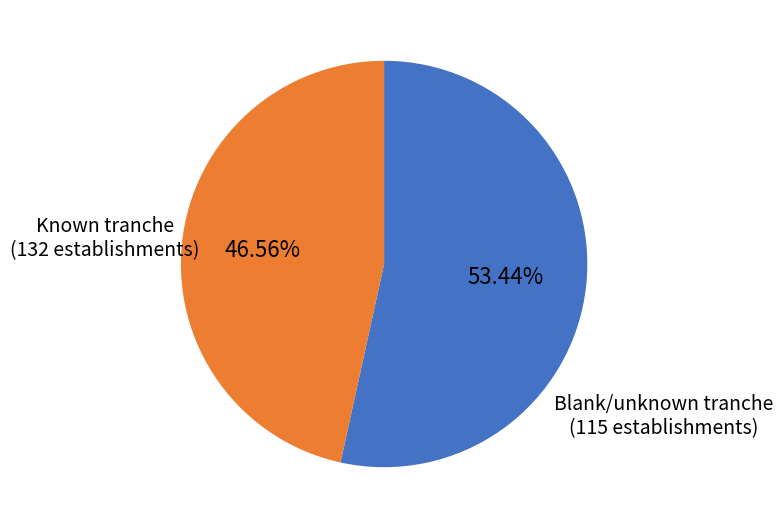

How many slices are in this pie chart?

2